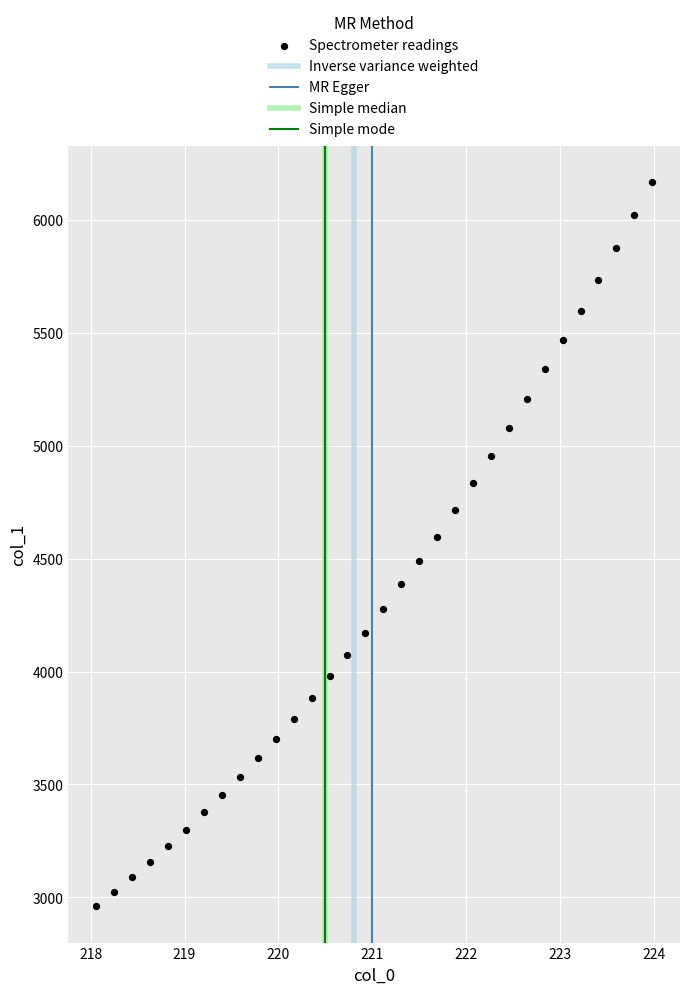

What is the range of X values (max minus min)?

5.9